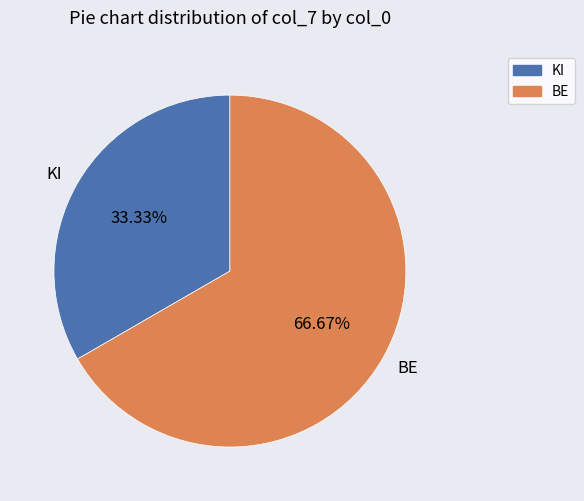

Which slice represents more than half of the pie?

BE